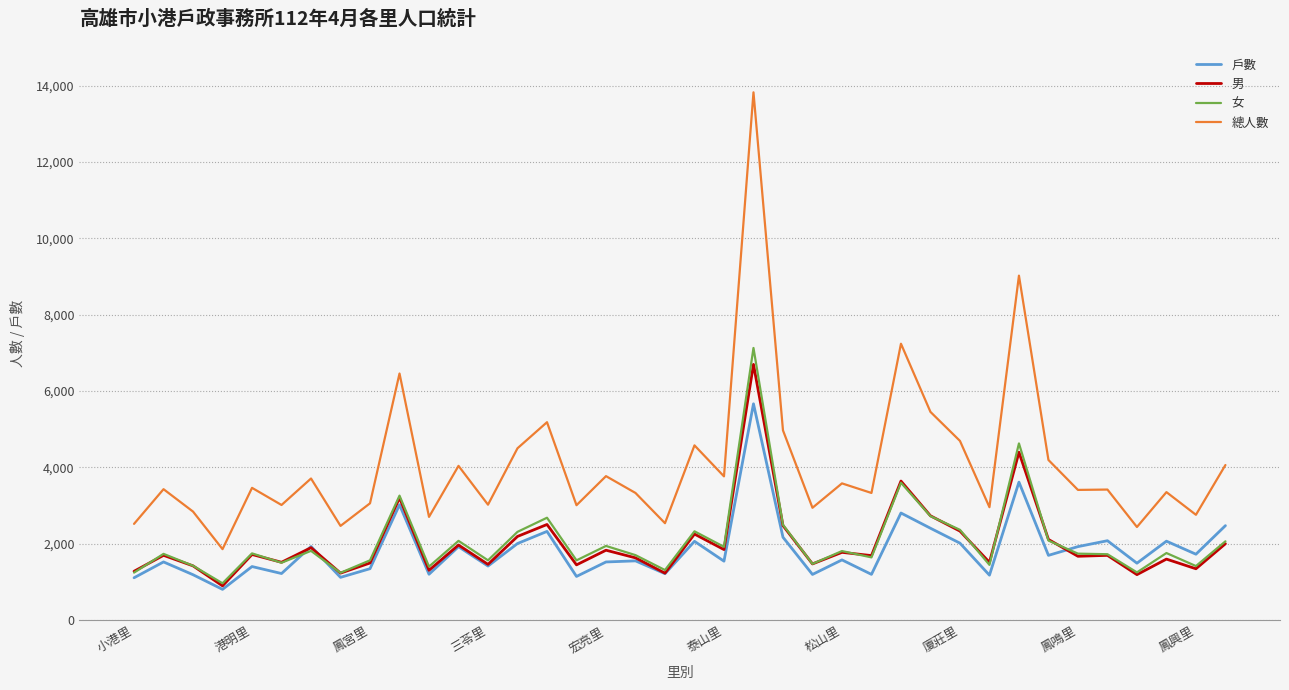

At how many categories does at least one series exceed 6304?

4